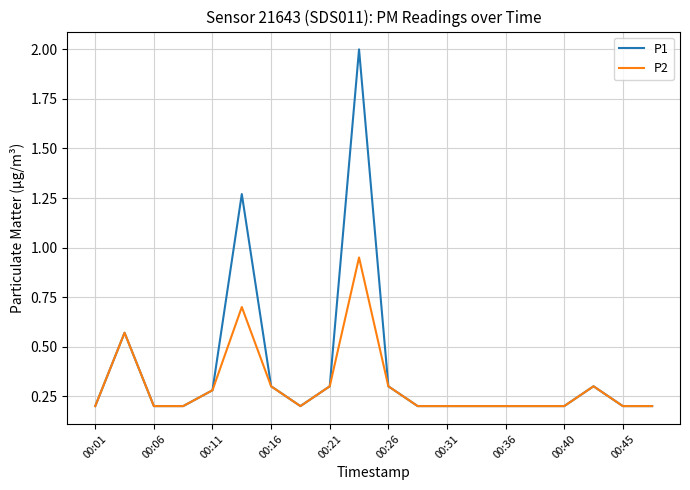

Which series has the largest range (max minus min)?

P1